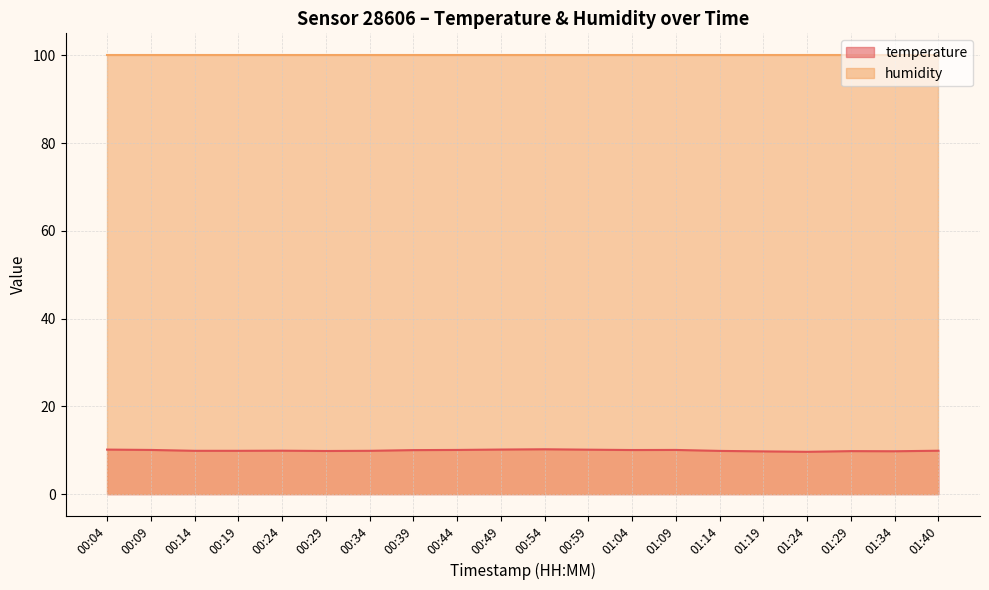

What is the difference between the maximum and minimum values?

0.6